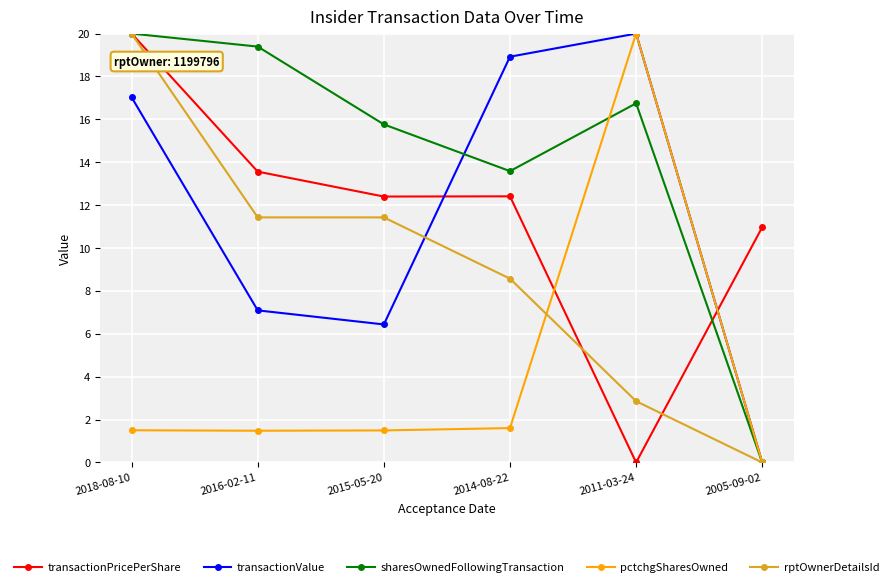

True or false: pctchgSharesOwned has a value of 0.0 at 2005-09-02.

True